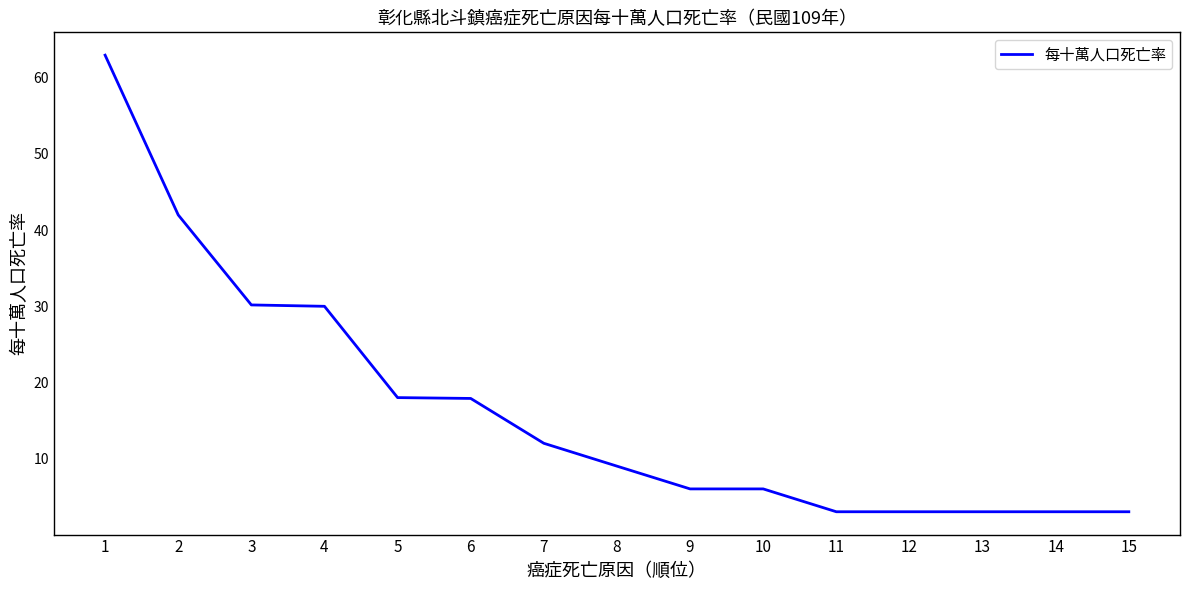

What is the change in value from 9 to 12?

-3.0